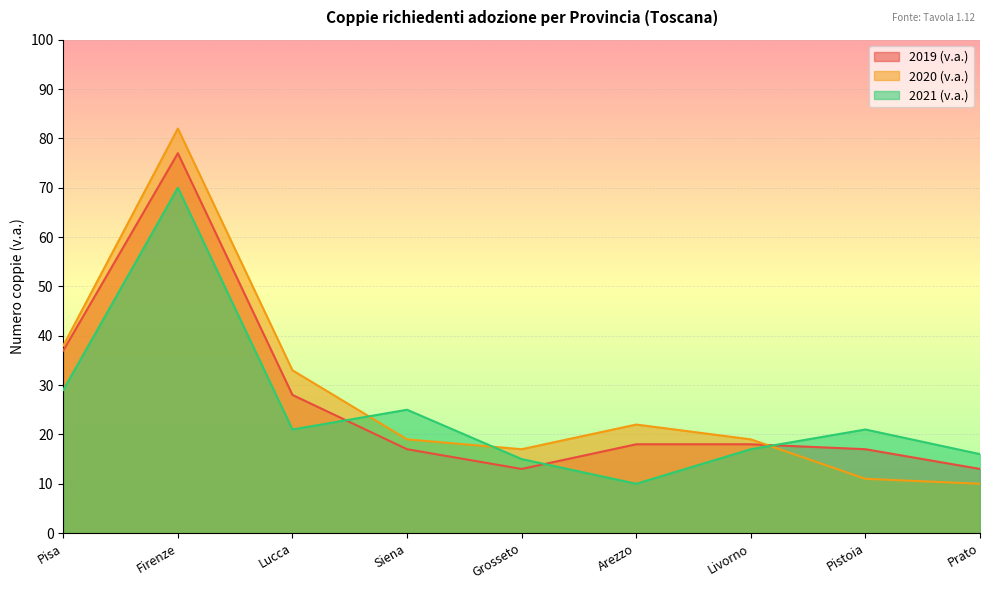

True or false: 2019 (v.a.) has a value of 13 at Prato.

True